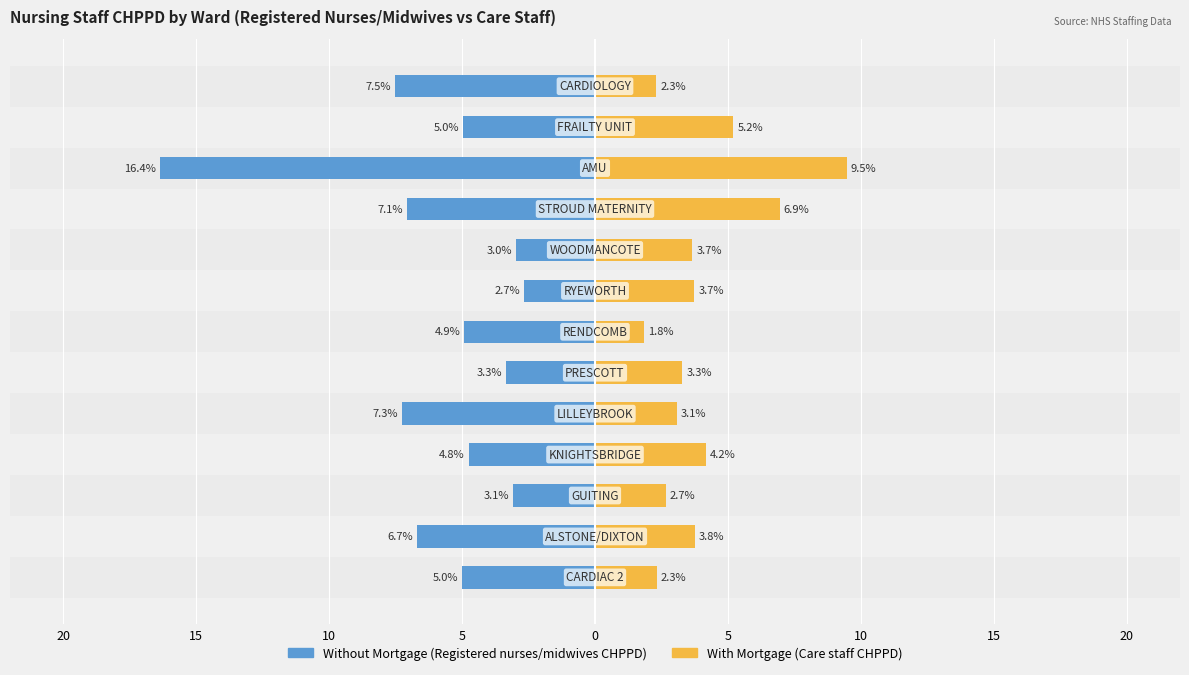

What is the difference between the highest and lowest values at 20?

7.3